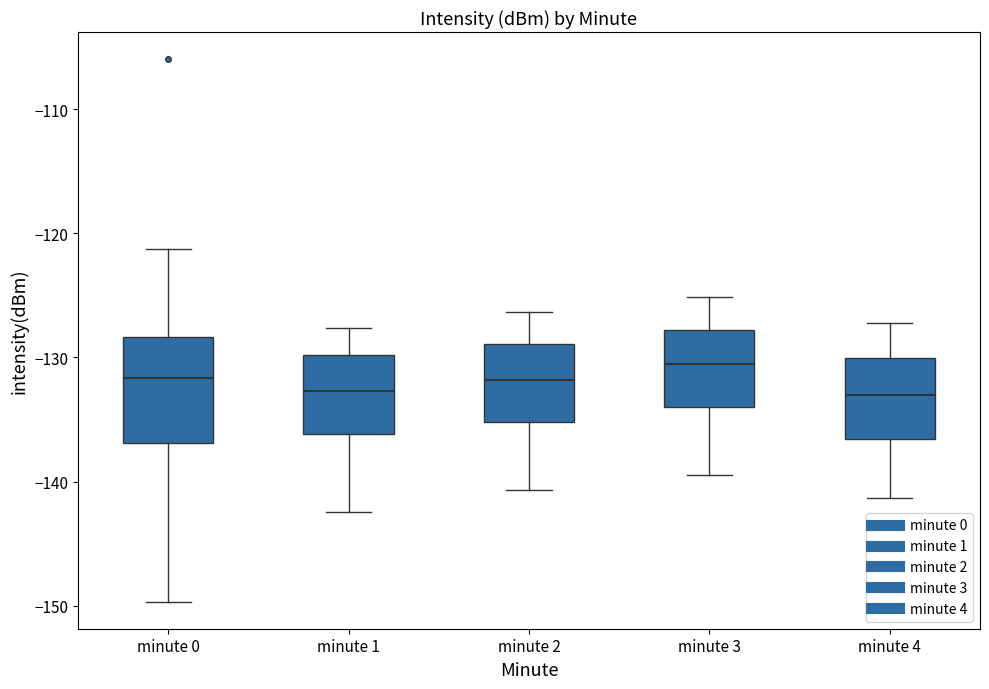

Which box has the highest median line?

minute 3